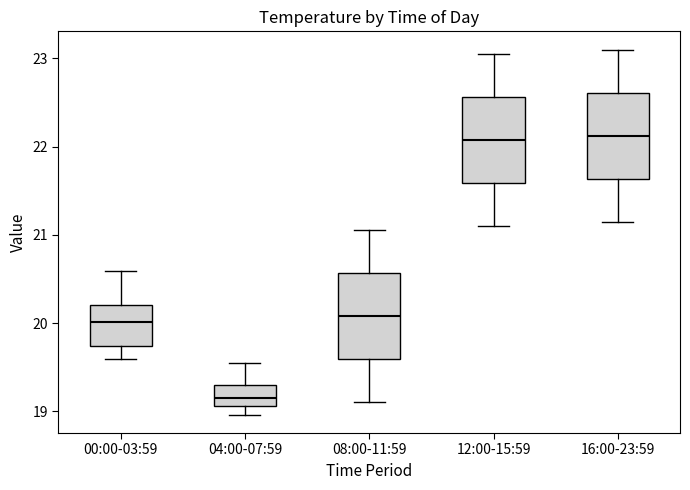

Where does the lower whisker of the box for 08:00-11:59 end on the y-axis? The values are not printed on the chart, so give them approximately, as read against the axis.

19.1